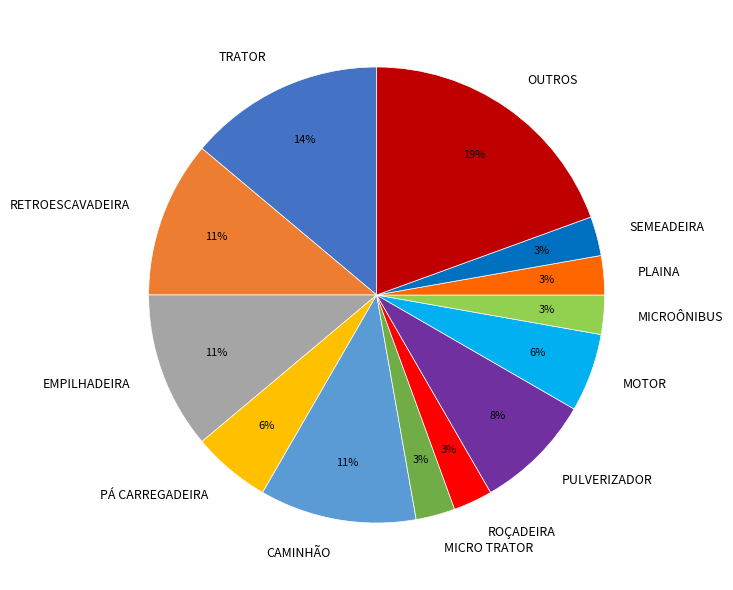

Is the sum of EMPILHADEIRA and TRATOR greater than half?

No